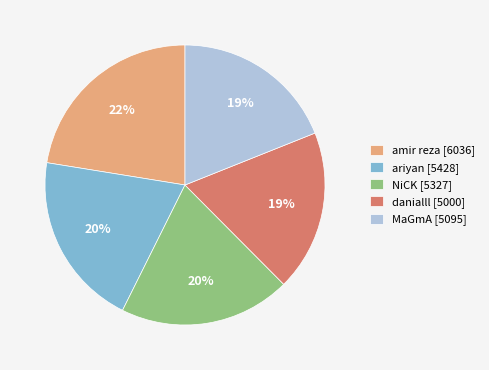

Is amir reza the majority of the pie?

No